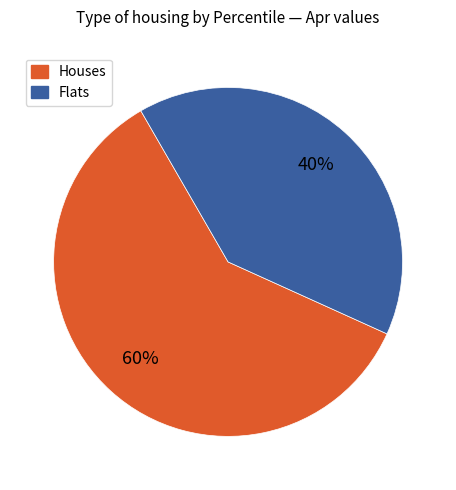

What is the smallest slice in the pie chart?

Flats